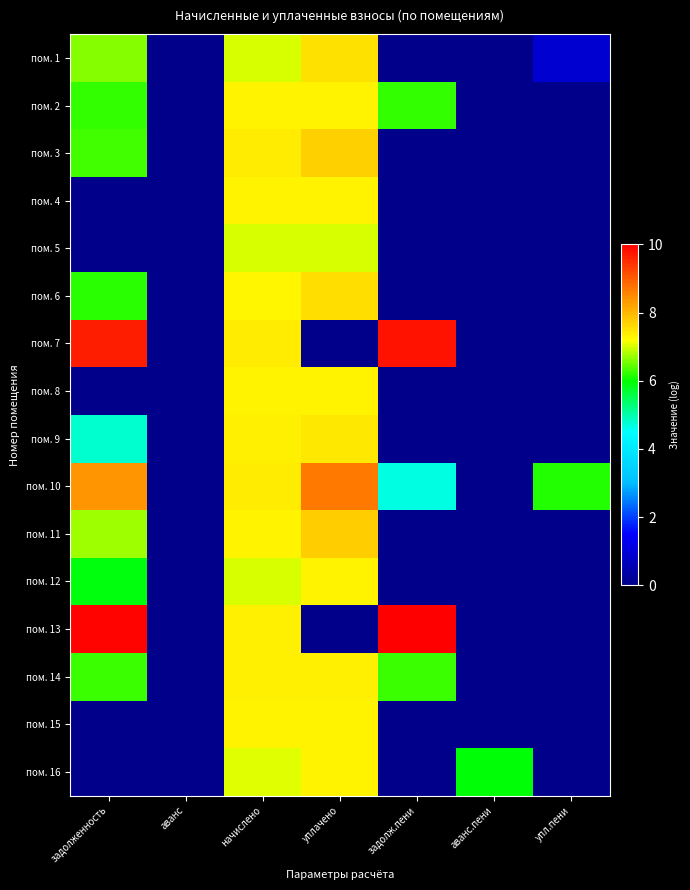

At which category is the sum across all series the highest?

начислено